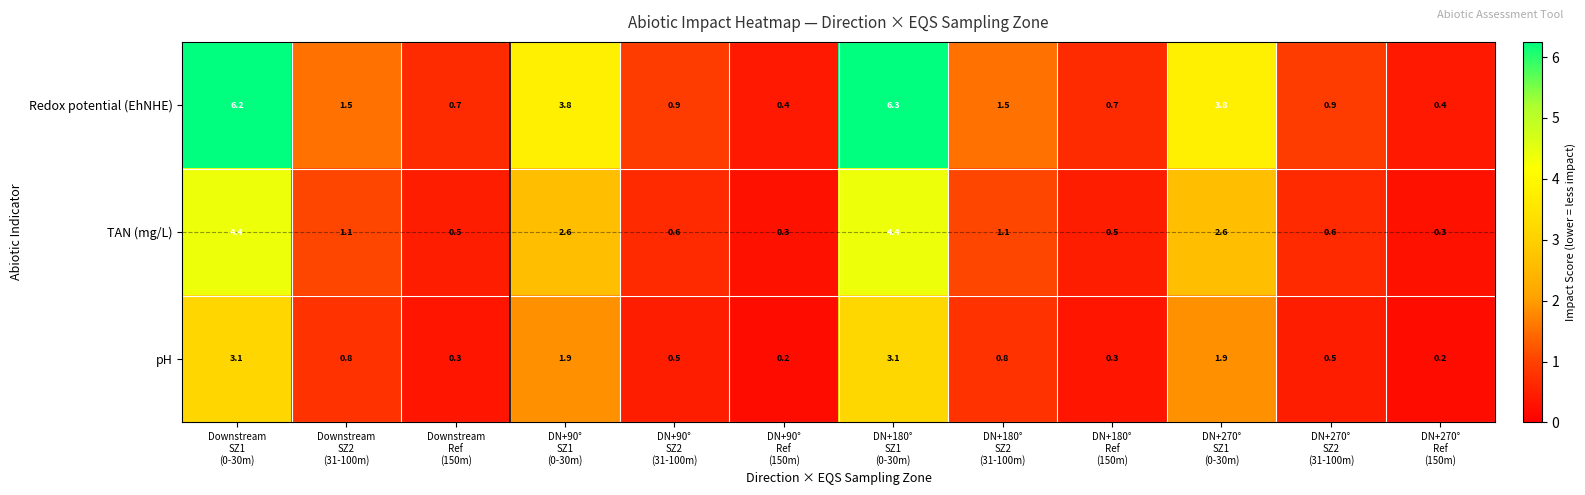

Which series has the widest spread of values?

Redox potential (EhNHE)